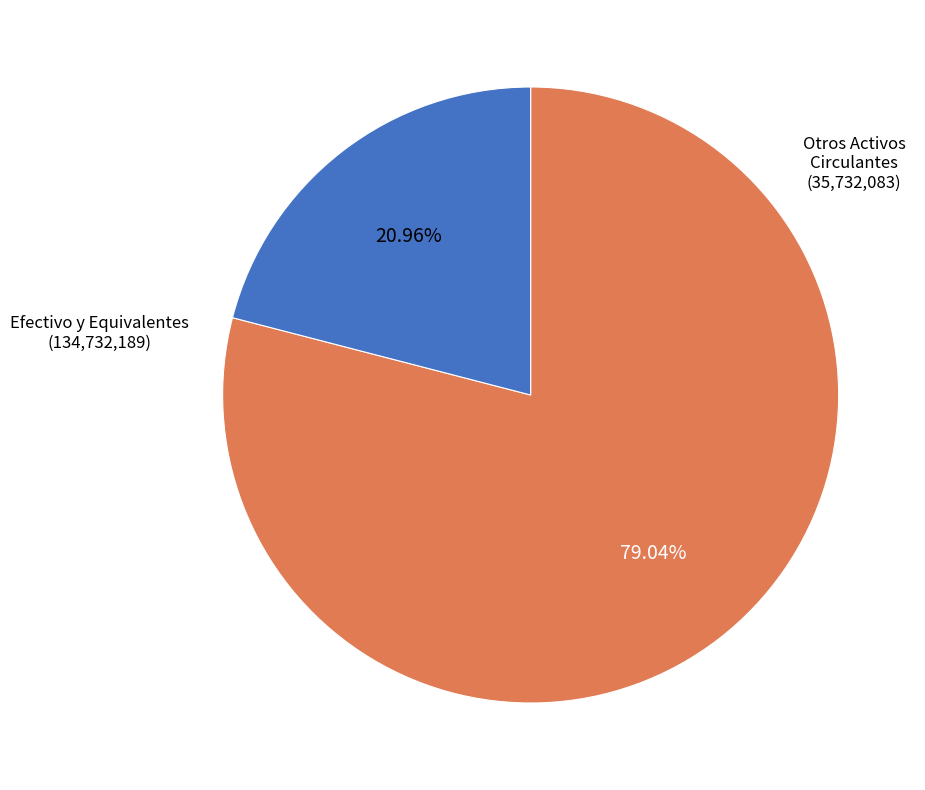

How many segments does this pie chart have?

2